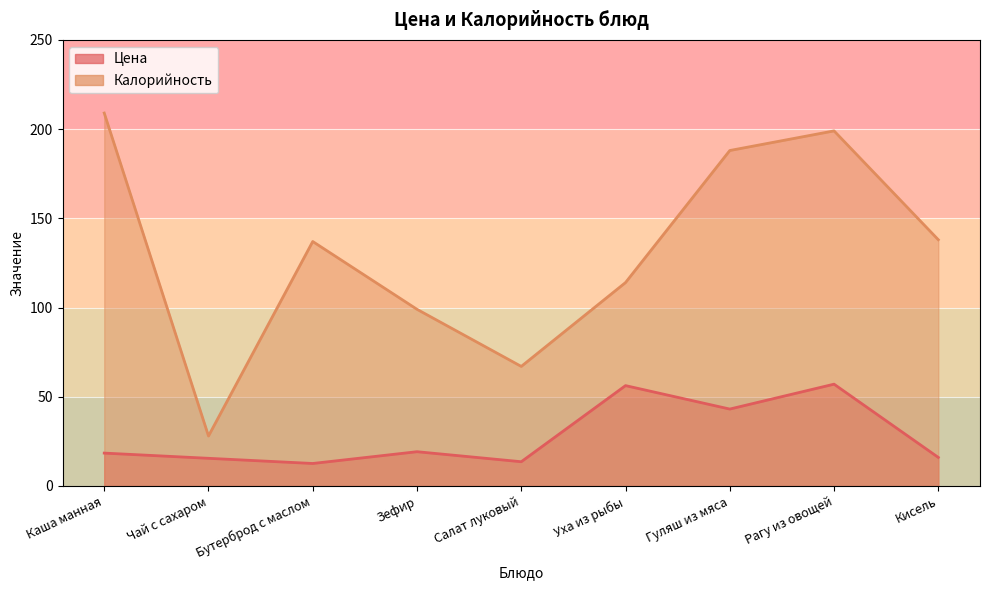

List the labels in order of Цена value, largest first.

Рагу из овощей, Уха из рыбы, Гуляш из мяса, Зефир, Каша манная, Кисель, Чай с сахаром, Салат луковый, Бутерброд с маслом